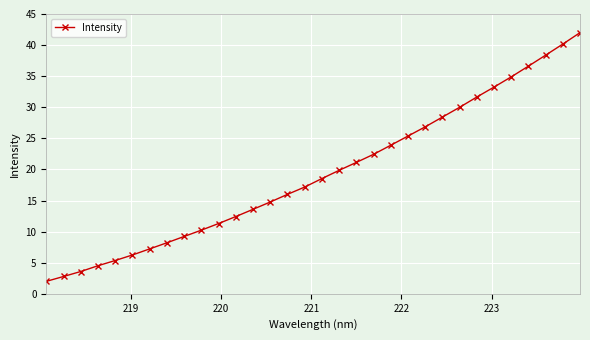

What is the value of the 12th point from the left?

12.4